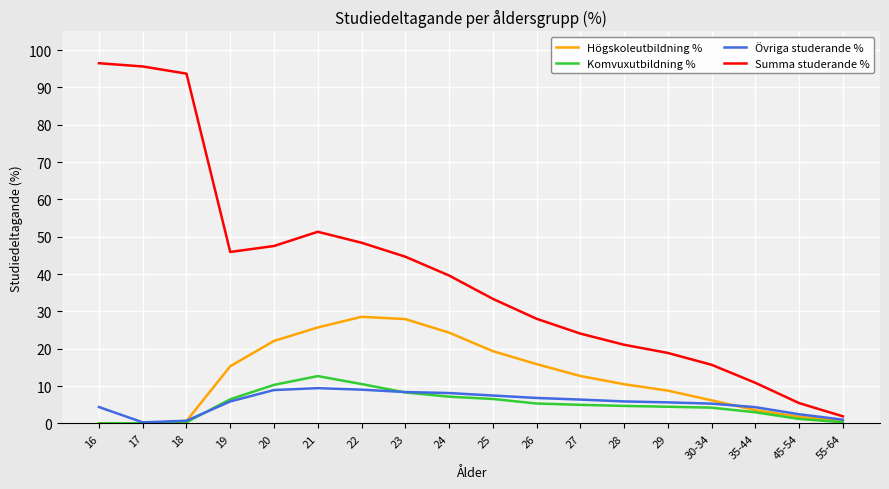

The Övriga studerande % series shows 5.3 at 30-34. True or false?

True